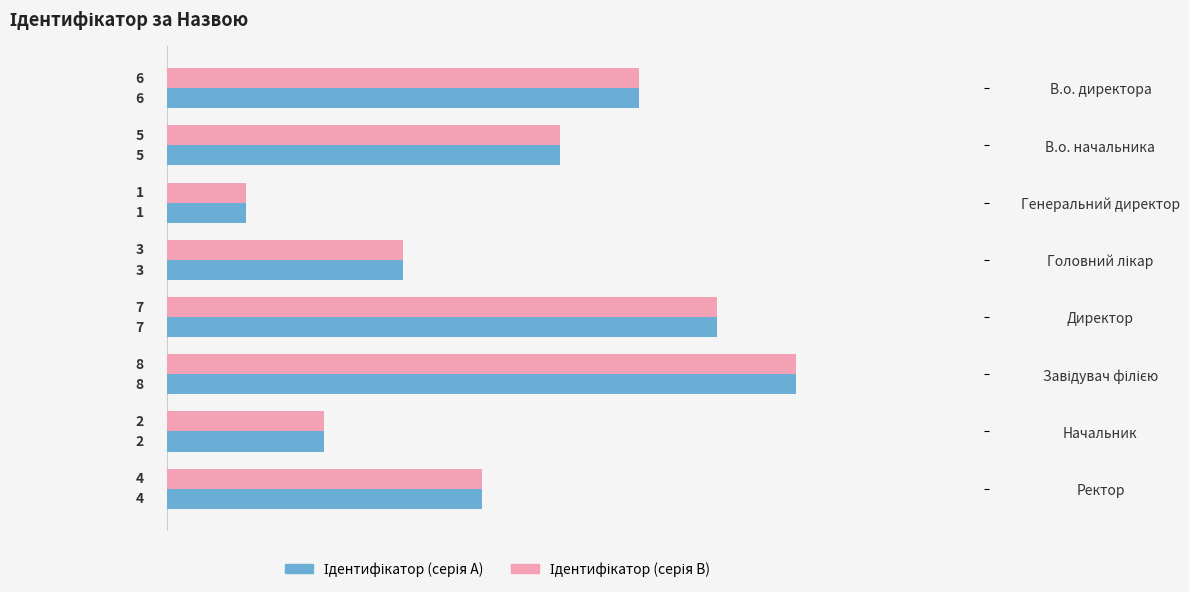

What is the total value across all series at В.о. директора?

12